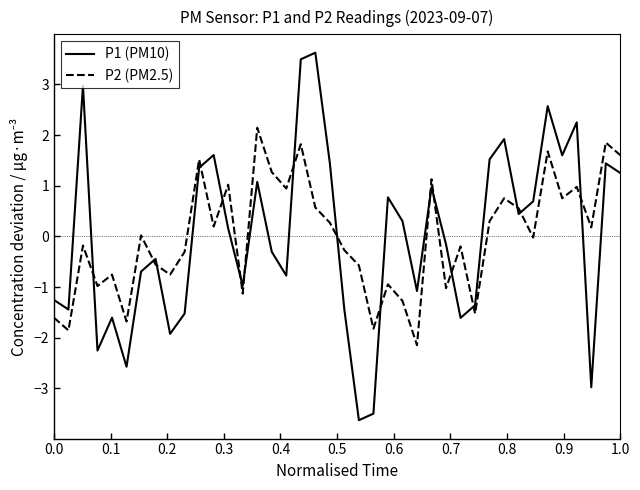

What is the smallest value displayed?

-3.6